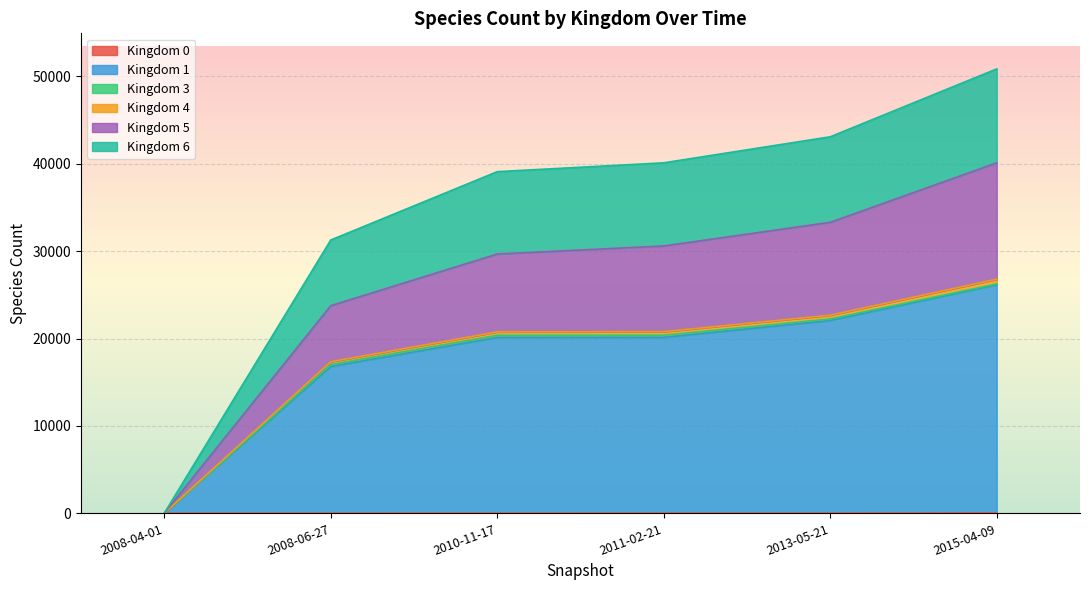

At which category is the sum across all series the highest?

2015-04-09